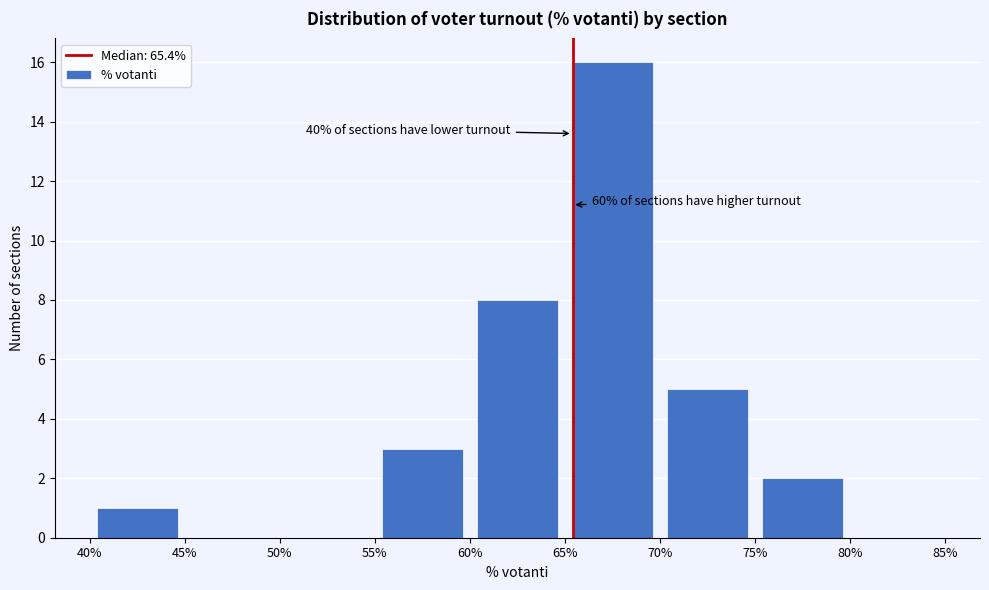

Which range on the x-axis has the tallest bar?

65% to 70%